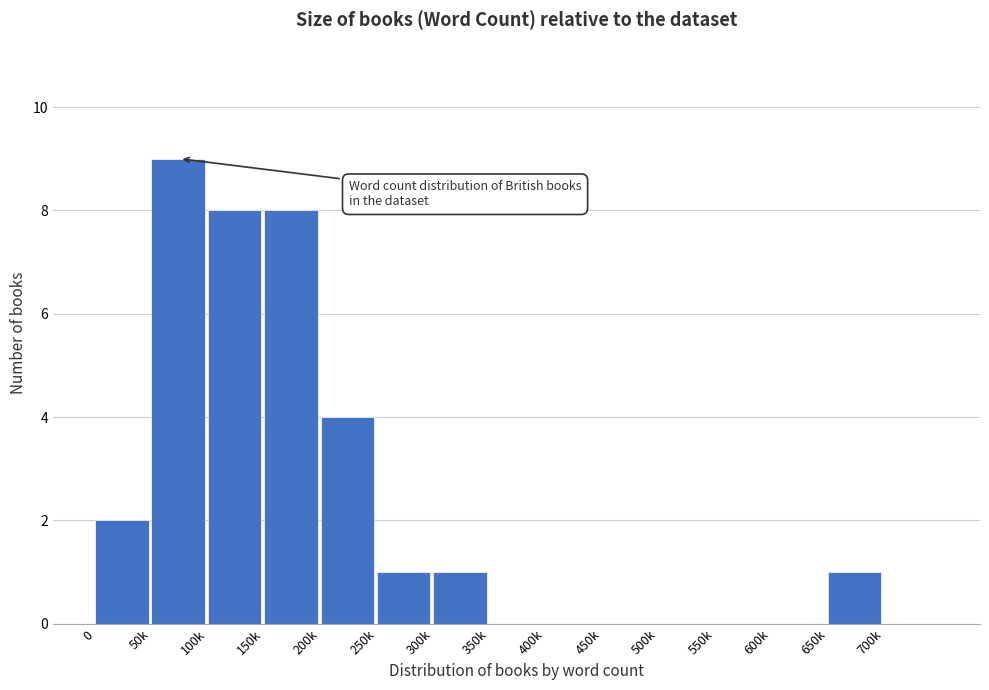

Reading right to left, what are all the values shown in this chart?

700k=0	650k=1	600k=0	550k=0	500k=0	450k=0	400k=0	350k=0	300k=1	250k=1	200k=4	150k=8	100k=8	50k=9	0=2